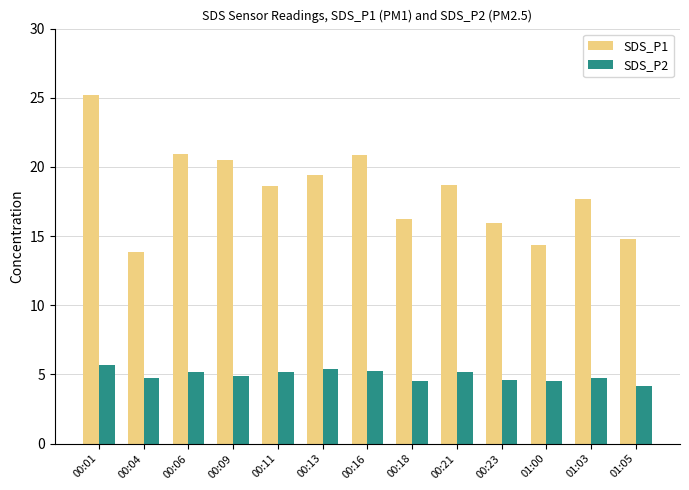

List the series in order of their overall mean, lowest first.

SDS_P2, SDS_P1